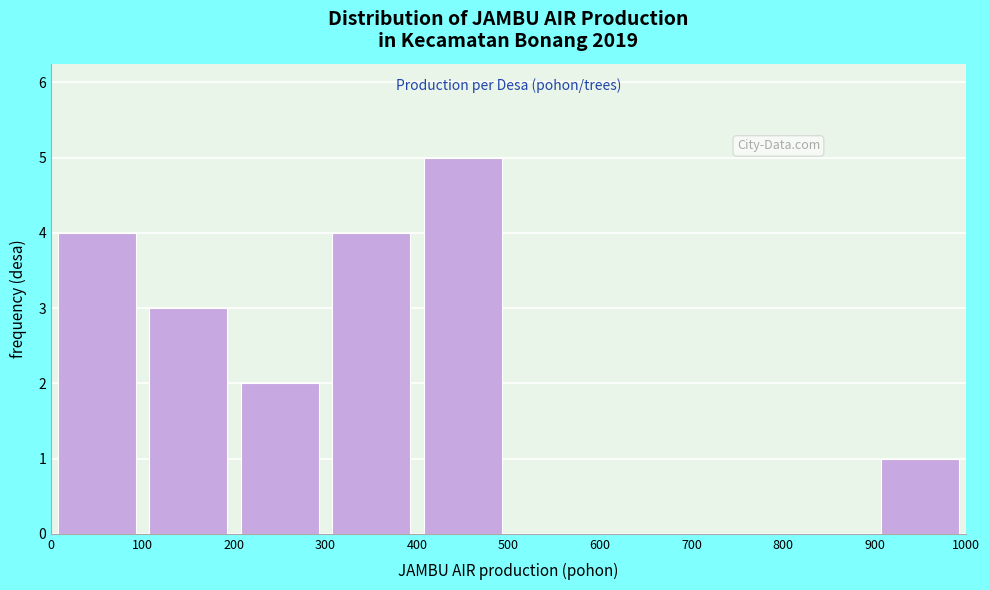

Reading left to right, list every bar in this chart as the range it spans on the x-axis followed by its height. The values are not printed on the chart, so give them approximately, as read against the axis.

0 to 100: 4
100 to 200: 3
200 to 300: 2
300 to 400: 4
400 to 500: 5
500 to 600: 0
600 to 700: 0
700 to 800: 0
800 to 900: 0
900 to 1000: 1